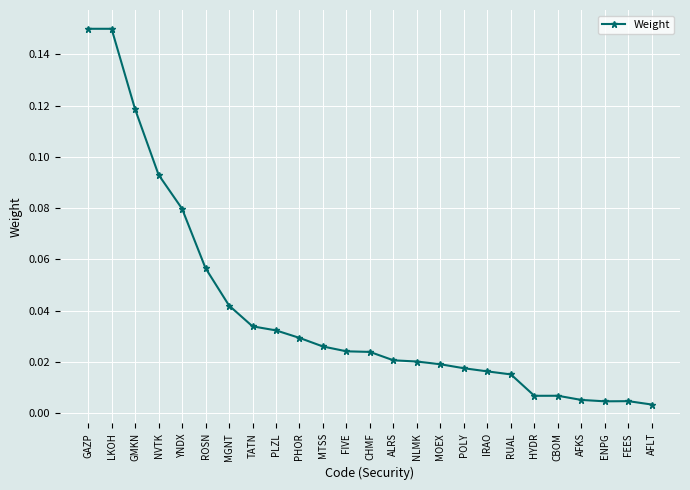

Is it true that the value at GMKN is 0.2?

False